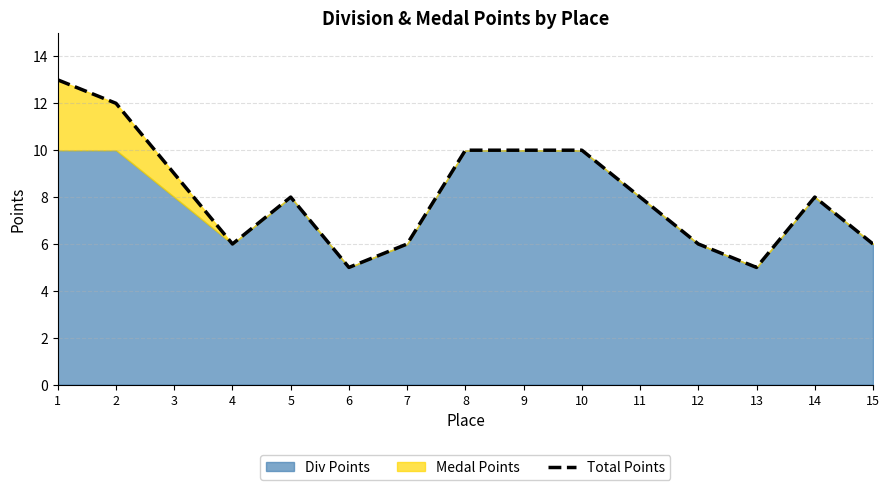

List the labels in order of value, largest first.

1, 2, 8, 9, 10, 3, 5, 11, 14, 4, 7, 12, 15, 6, 13